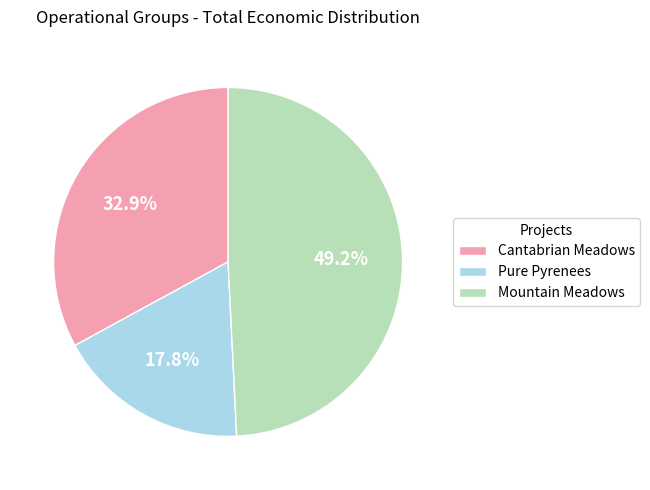

How many slices are in this pie chart?

3